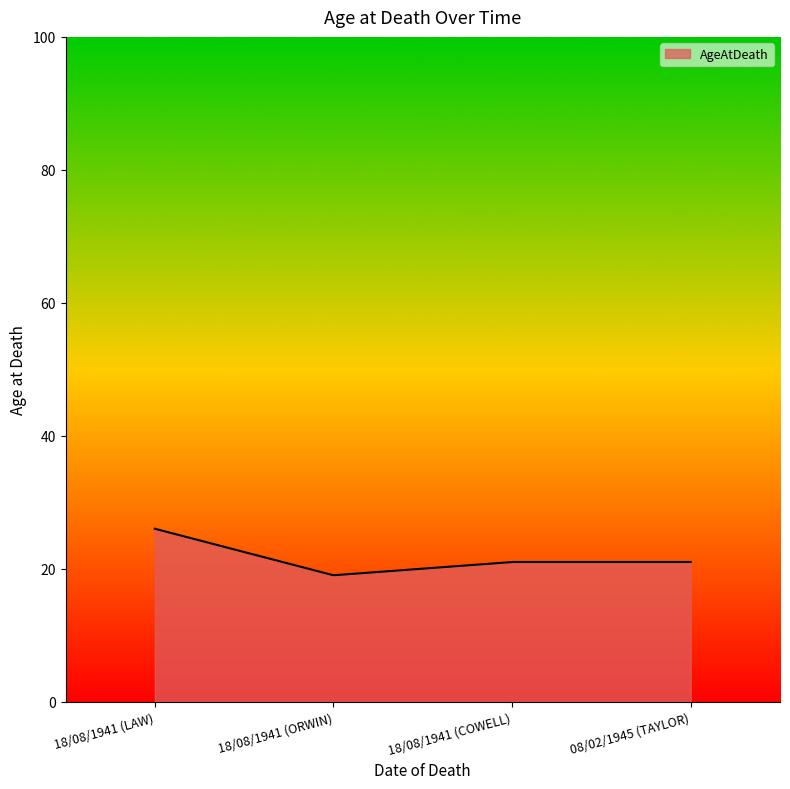

What is the maximum value shown in the chart?

26.0